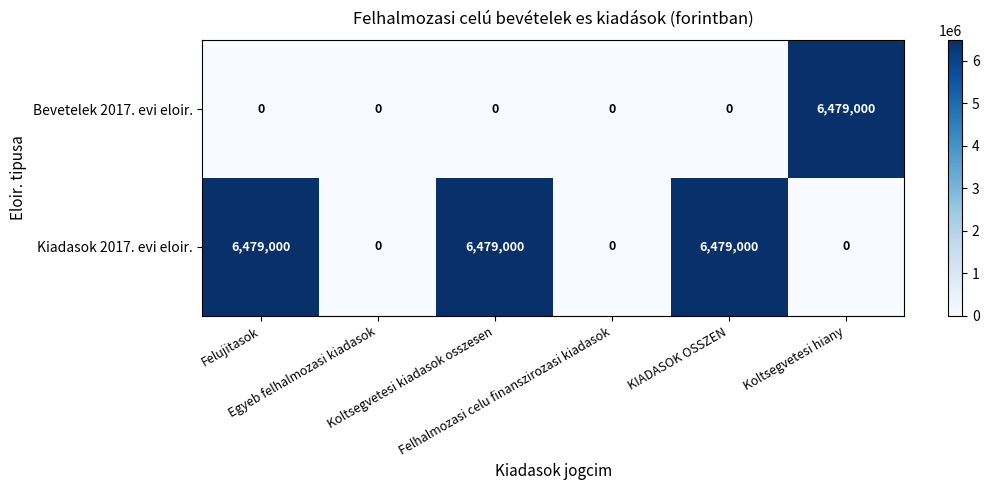

What is the difference between the maximum and second lowest values in the Bevetelek 2017. evi eloir. series?

6479000